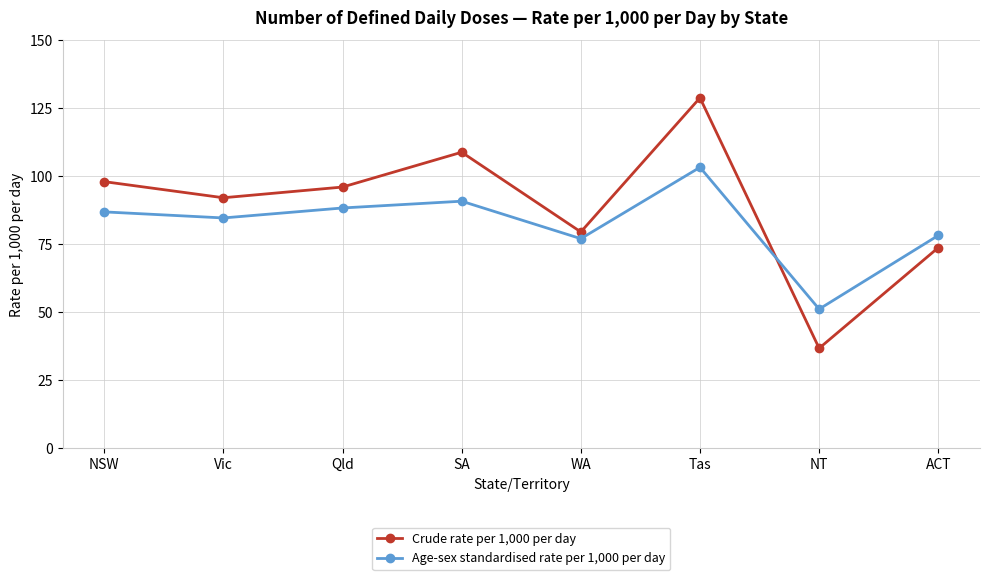

What is the label of the 7th point from the left?

NT